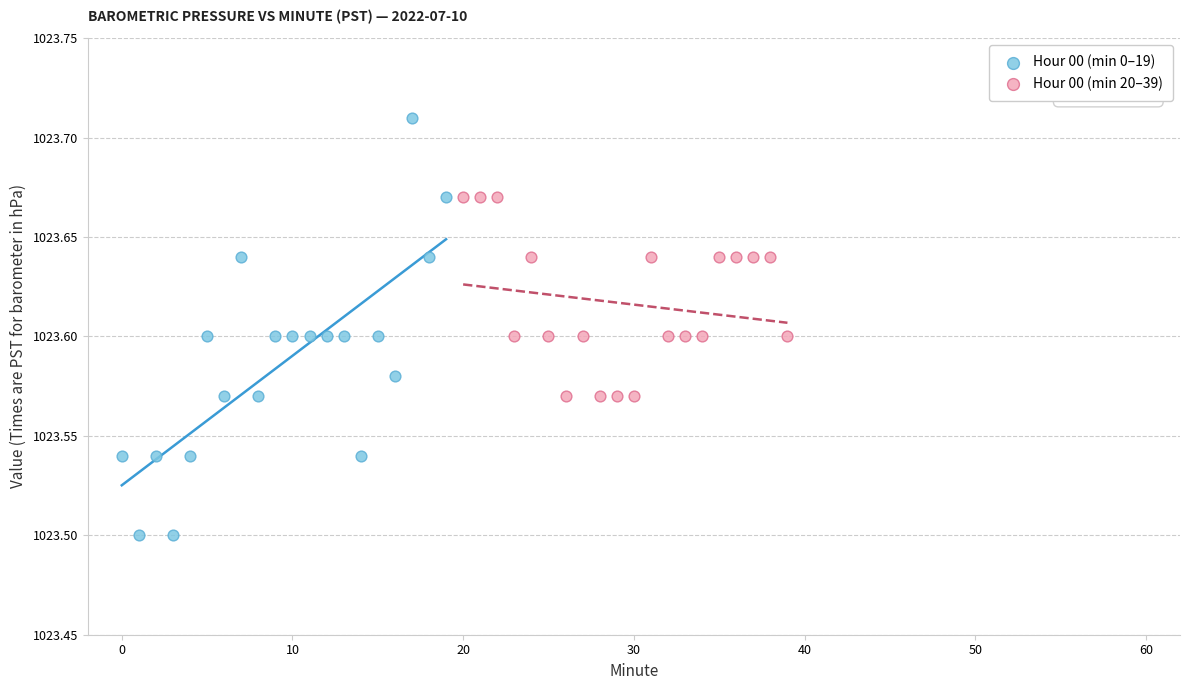

Which series reaches the maximum Y coordinate?

Hour 00 (min 0–19)